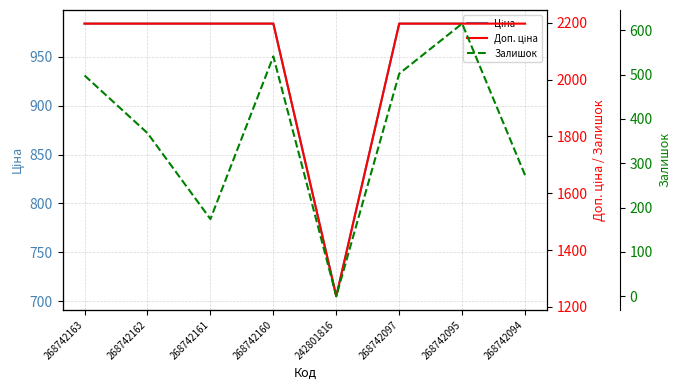

How many data points does each series have?

8